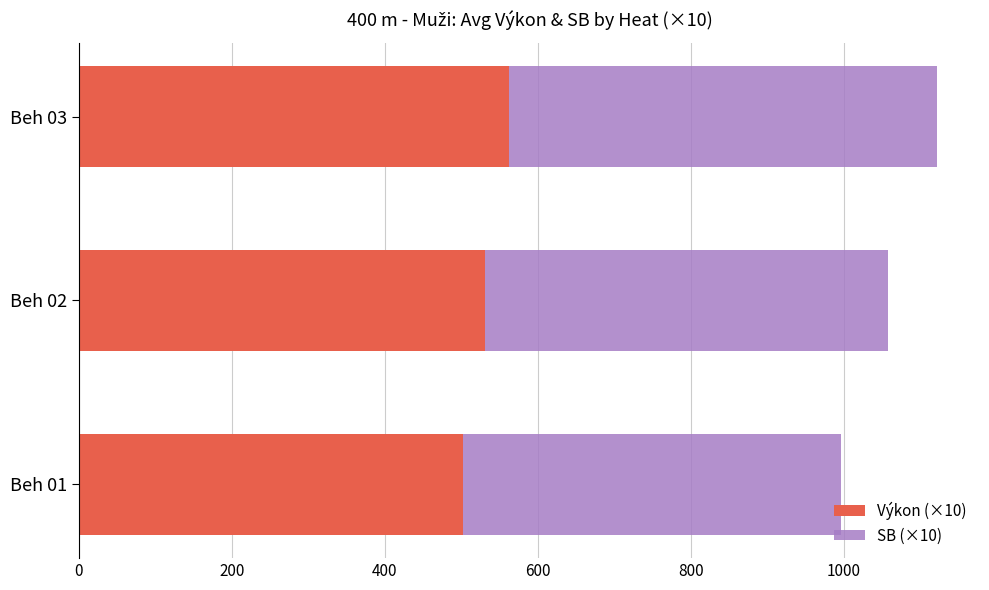

Count the number of data series in this chart.

2